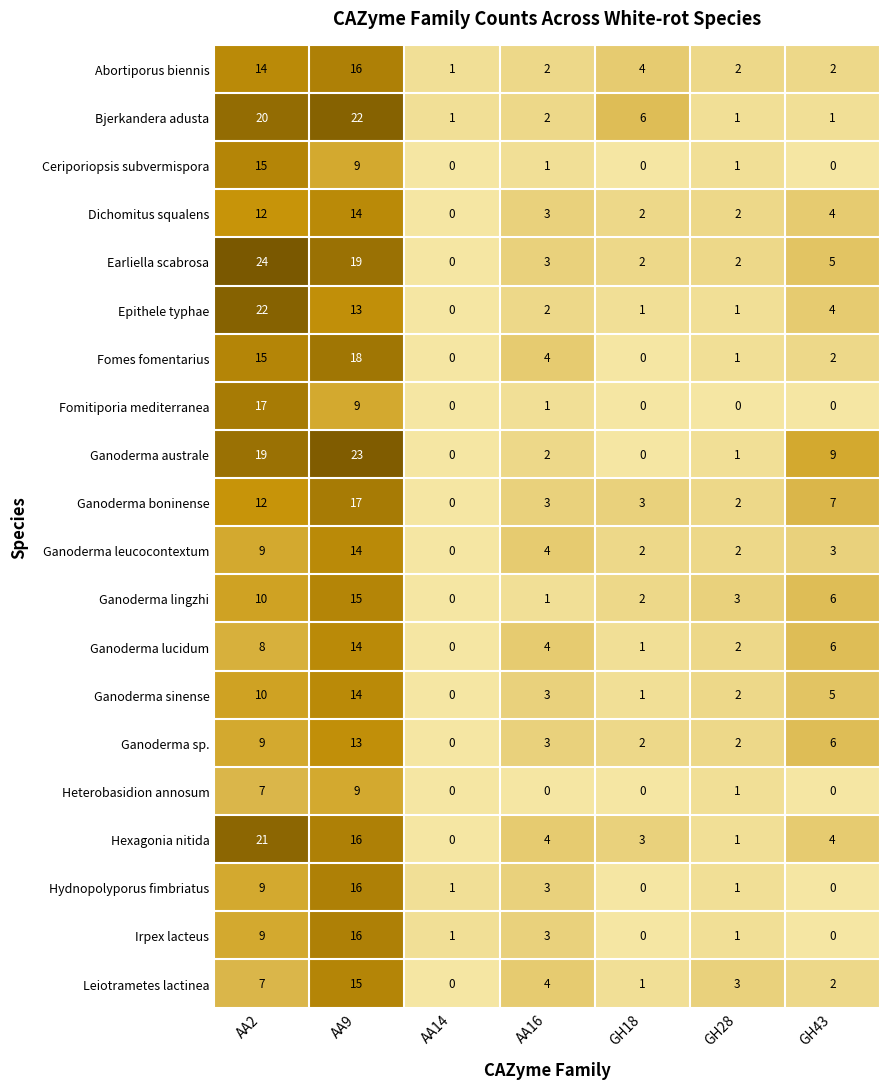

What is the highest value of the Ganoderma lingzhi series?

15